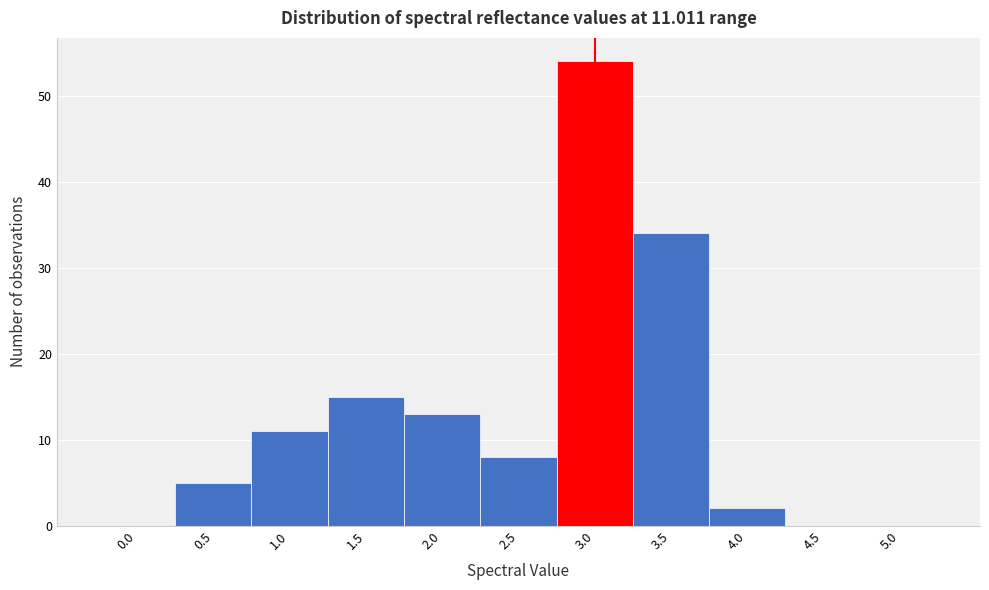

Reading left to right, transcribe all the data shown in this chart.

0.0=0	0.5=5	1.0=11	1.5=15	2.0=13	2.5=8	3.0=54	3.5=34	4.0=2	4.5=0	5.0=0